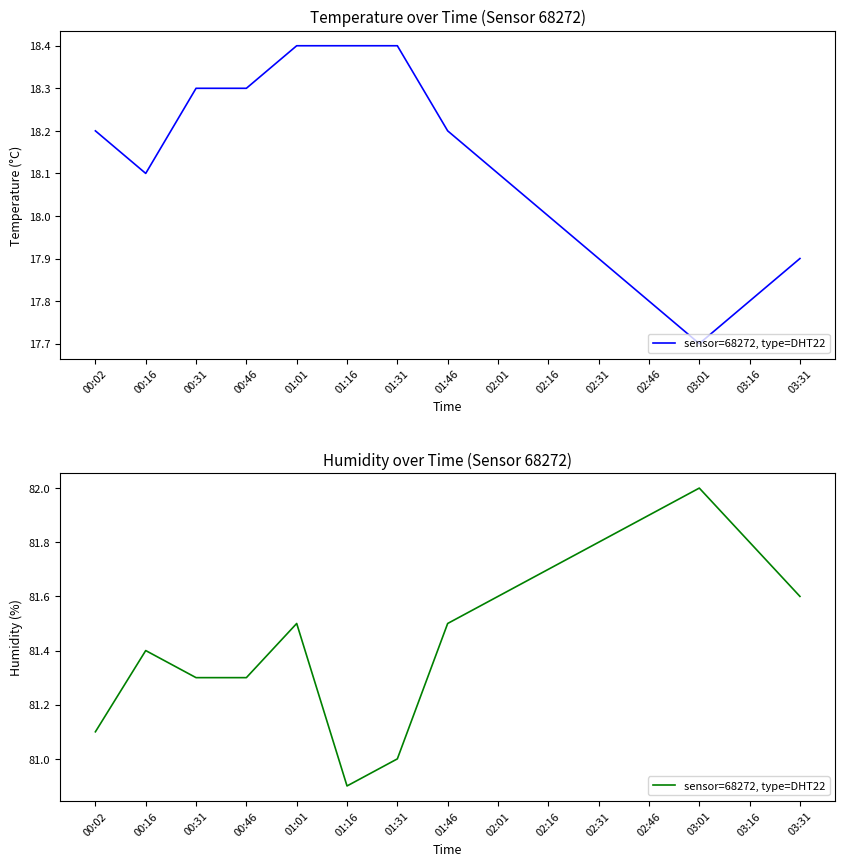

Rank the categories by value from lowest to highest.

01:16, 01:31, 00:02, 00:31, 00:46, 00:16, 01:01, 01:46, 02:01, 03:31, 02:16, 02:31, 03:16, 02:46, 03:01